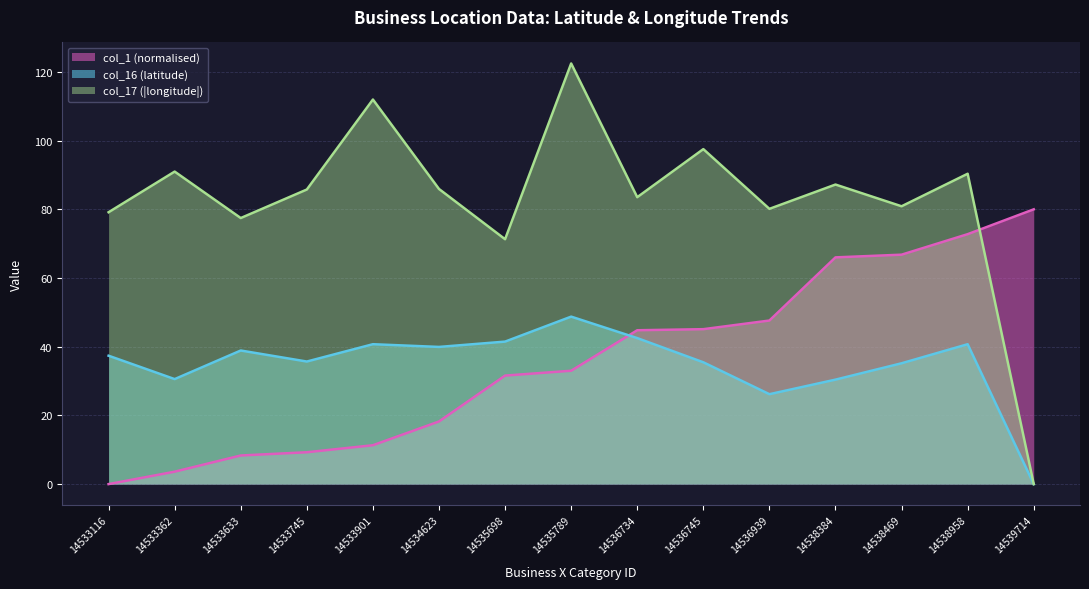

Is the value of col_17 at 14536939 greater than the value of col_1 at 14536745?

Yes